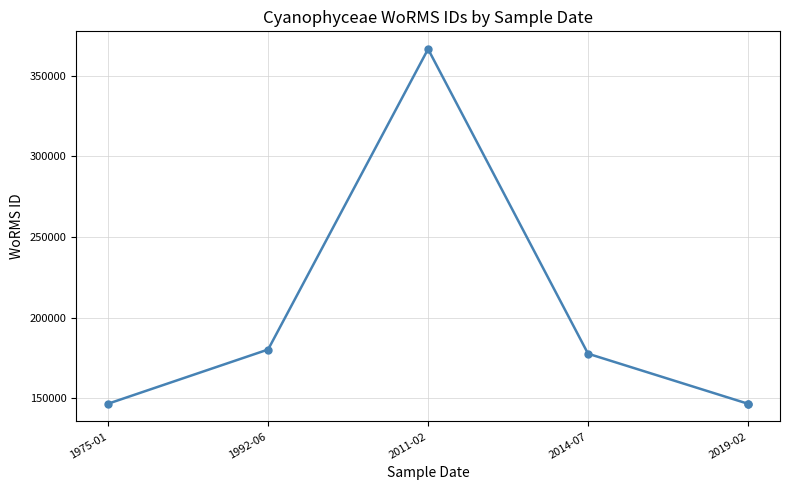

What is the difference between the values at 2011-02 and 2019-02?

220047